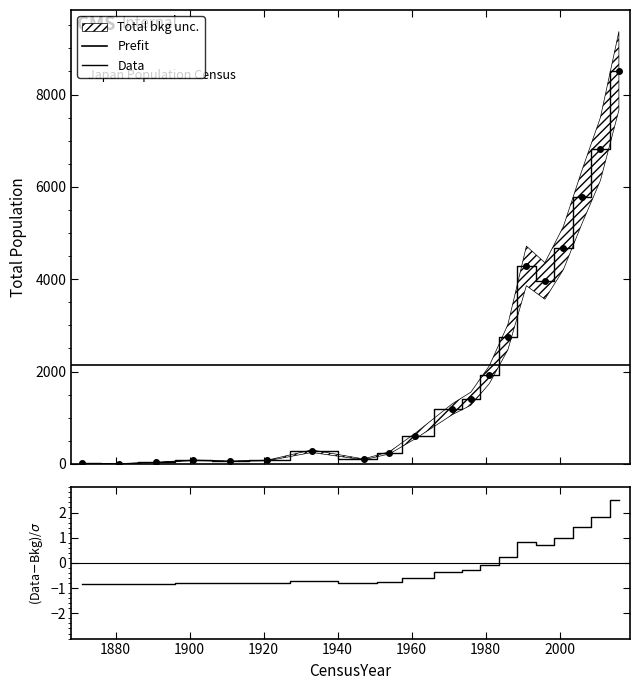

Which has a higher value, 1981 or 1911?

1981